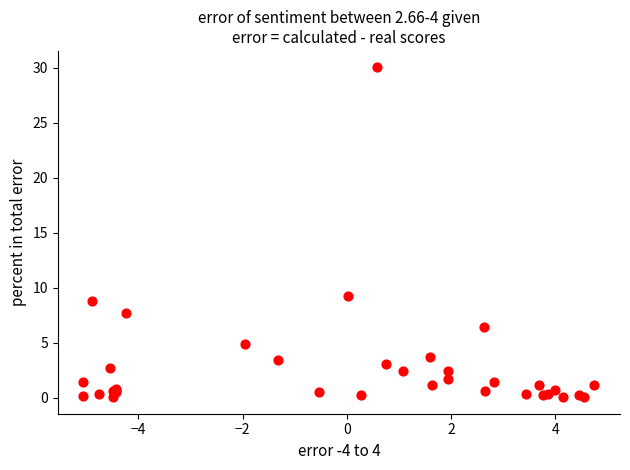

What Y value in the scatter plot is closest to 15?

9.3